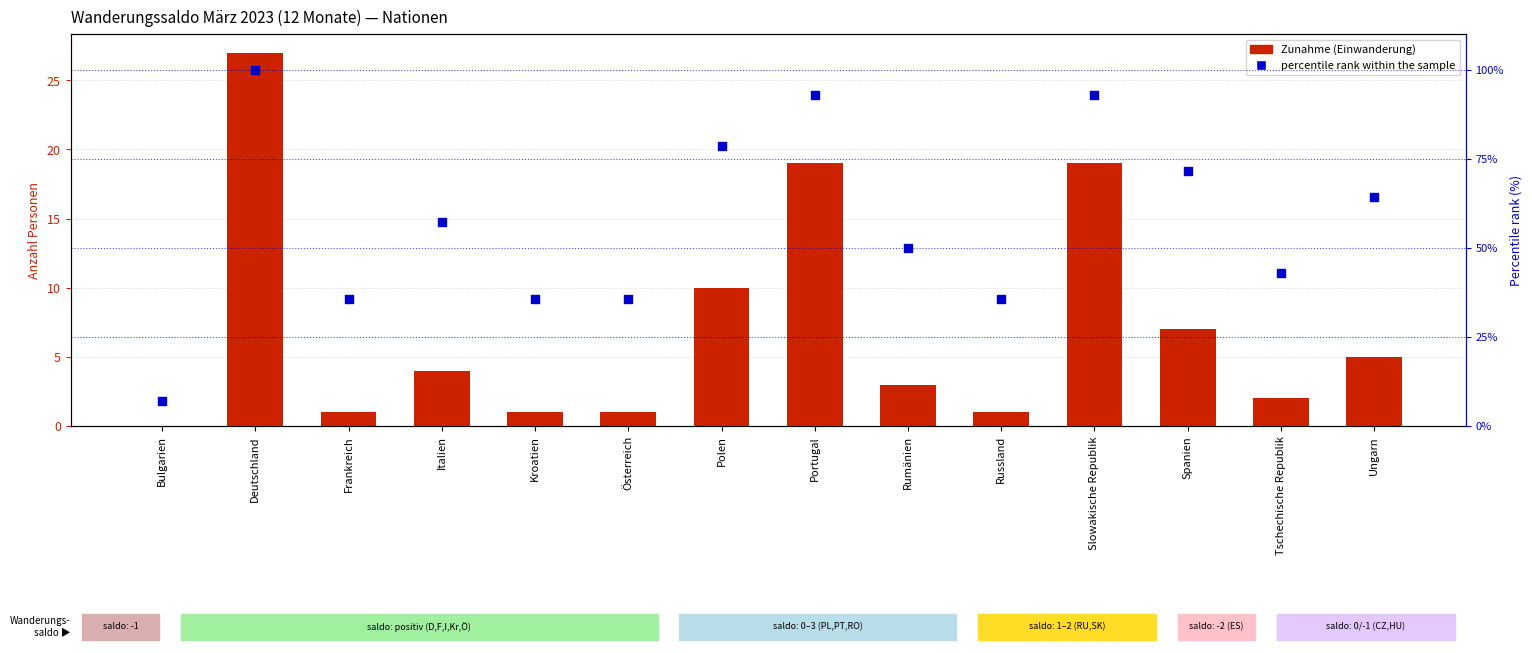

At which category is the sum across all series the highest?

Deutschland